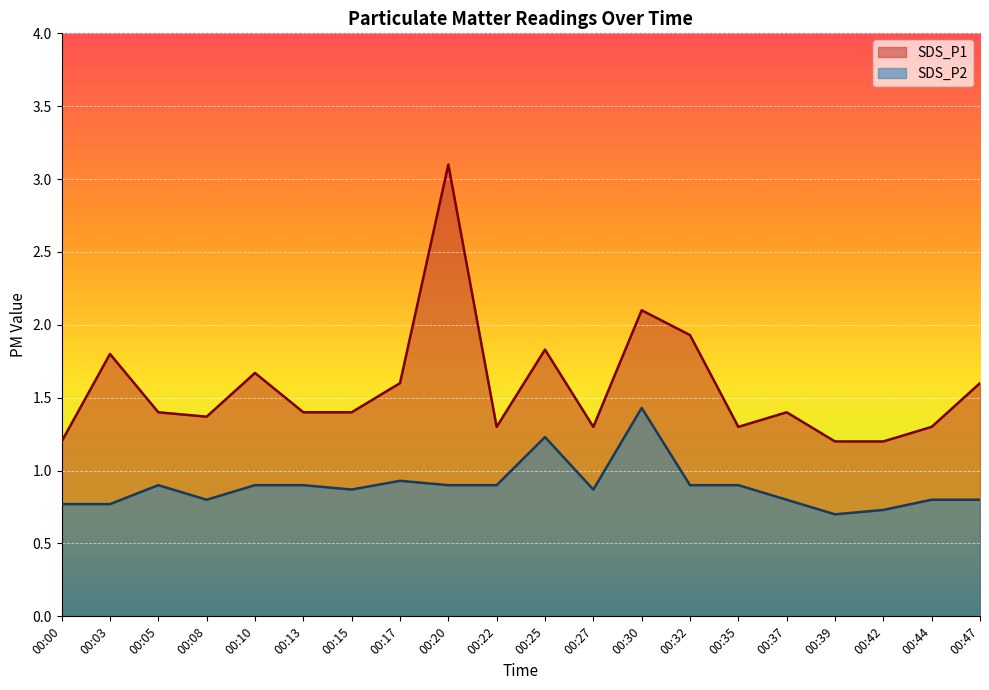

Which category has the highest value across all series?

00:20